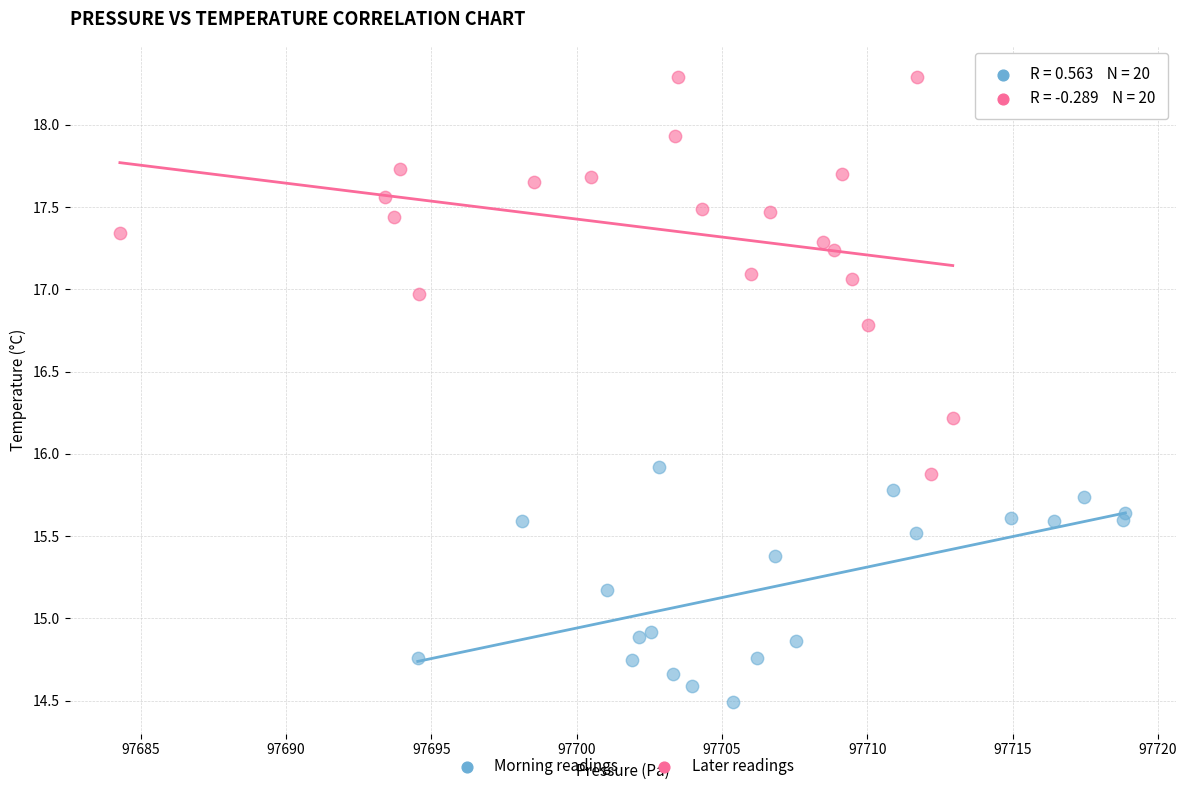

Which series has the widest spread of Y values?

Later readings